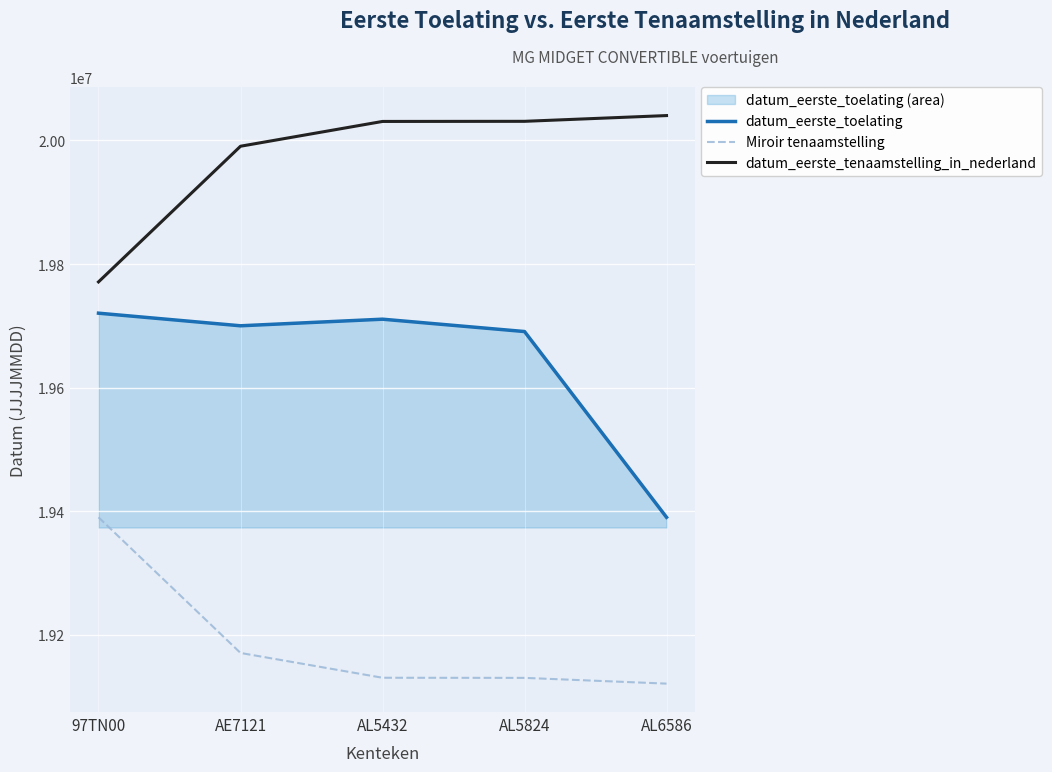

True or false: datum_eerste_toelating and Miroir tenaamstelling cross at least once.

False